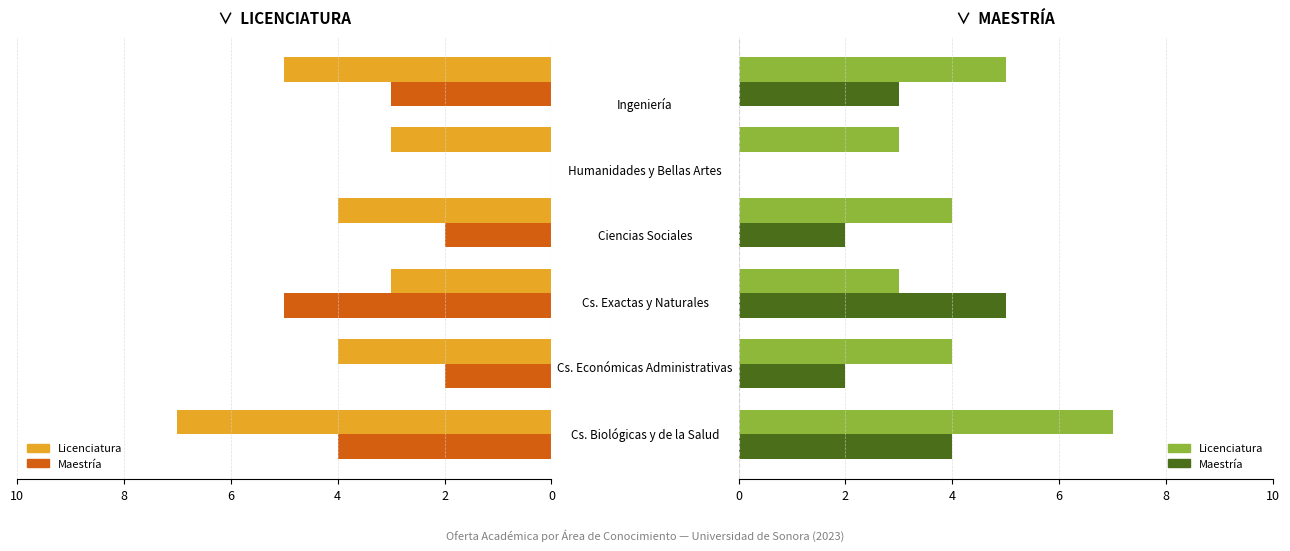

What is the average value of the Maestría series?

3